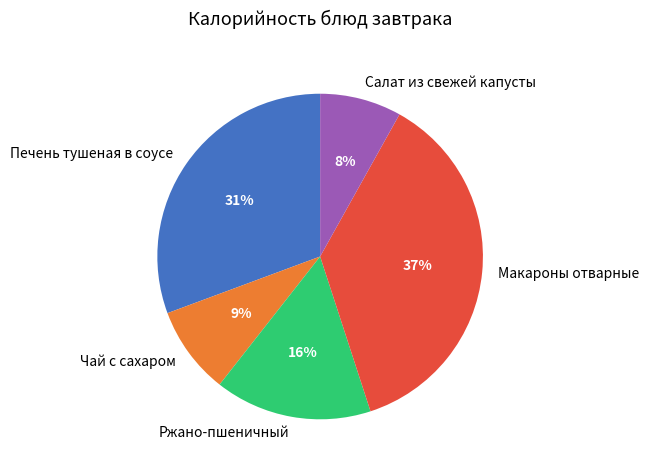

Does any single category account for the majority?

No